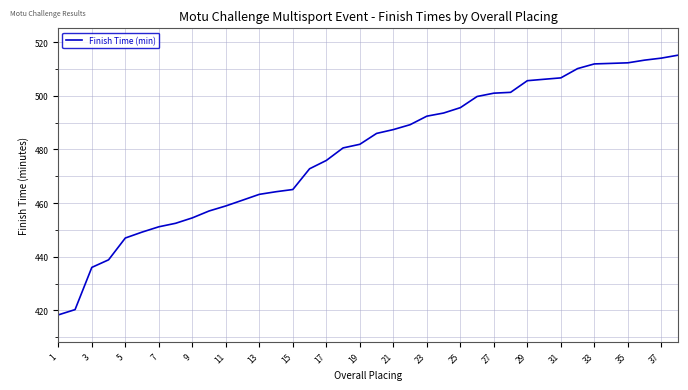

What is the minimum value shown in the chart?

418.4